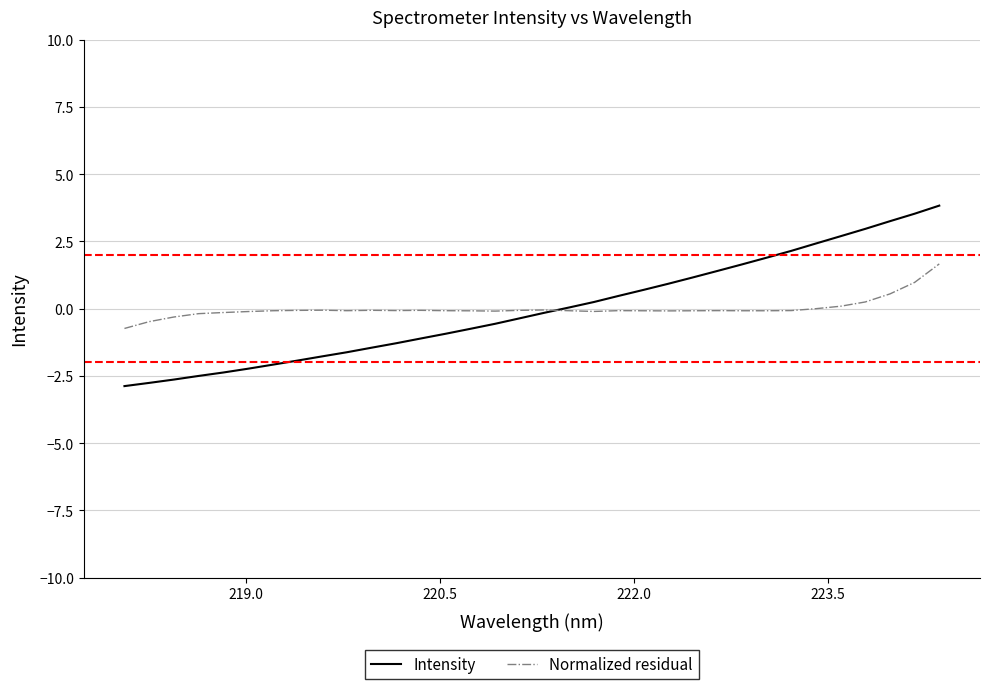

Which series has the largest range (max minus min)?

Intensity